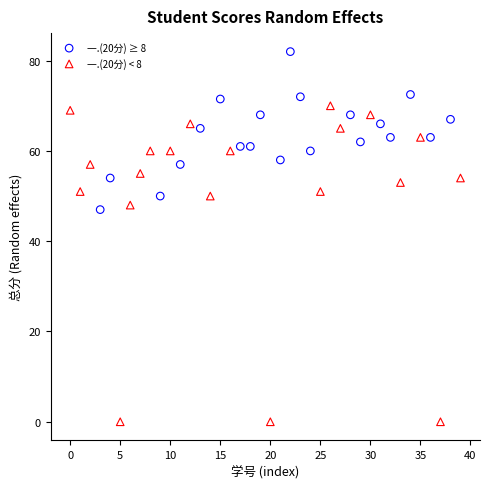

Which series reaches the maximum Y coordinate?

一.(20分) ≥ 8